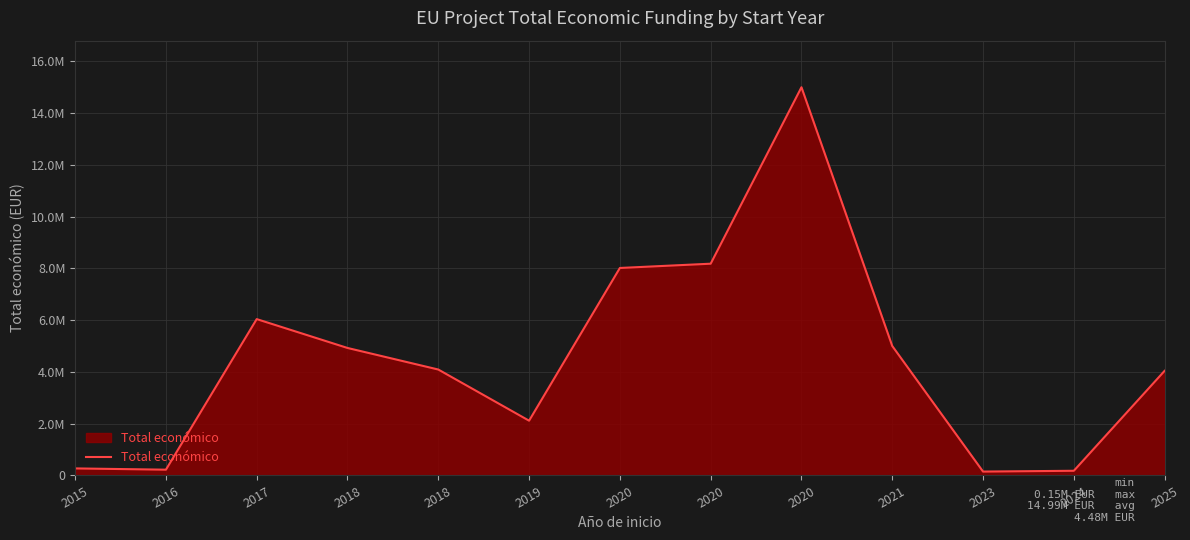

What is the difference between the values at 2024 and 2020?

14813293